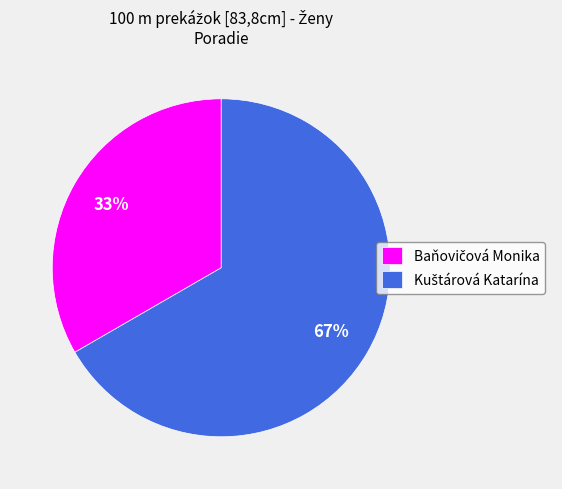

Is there a majority slice in this chart?

Yes